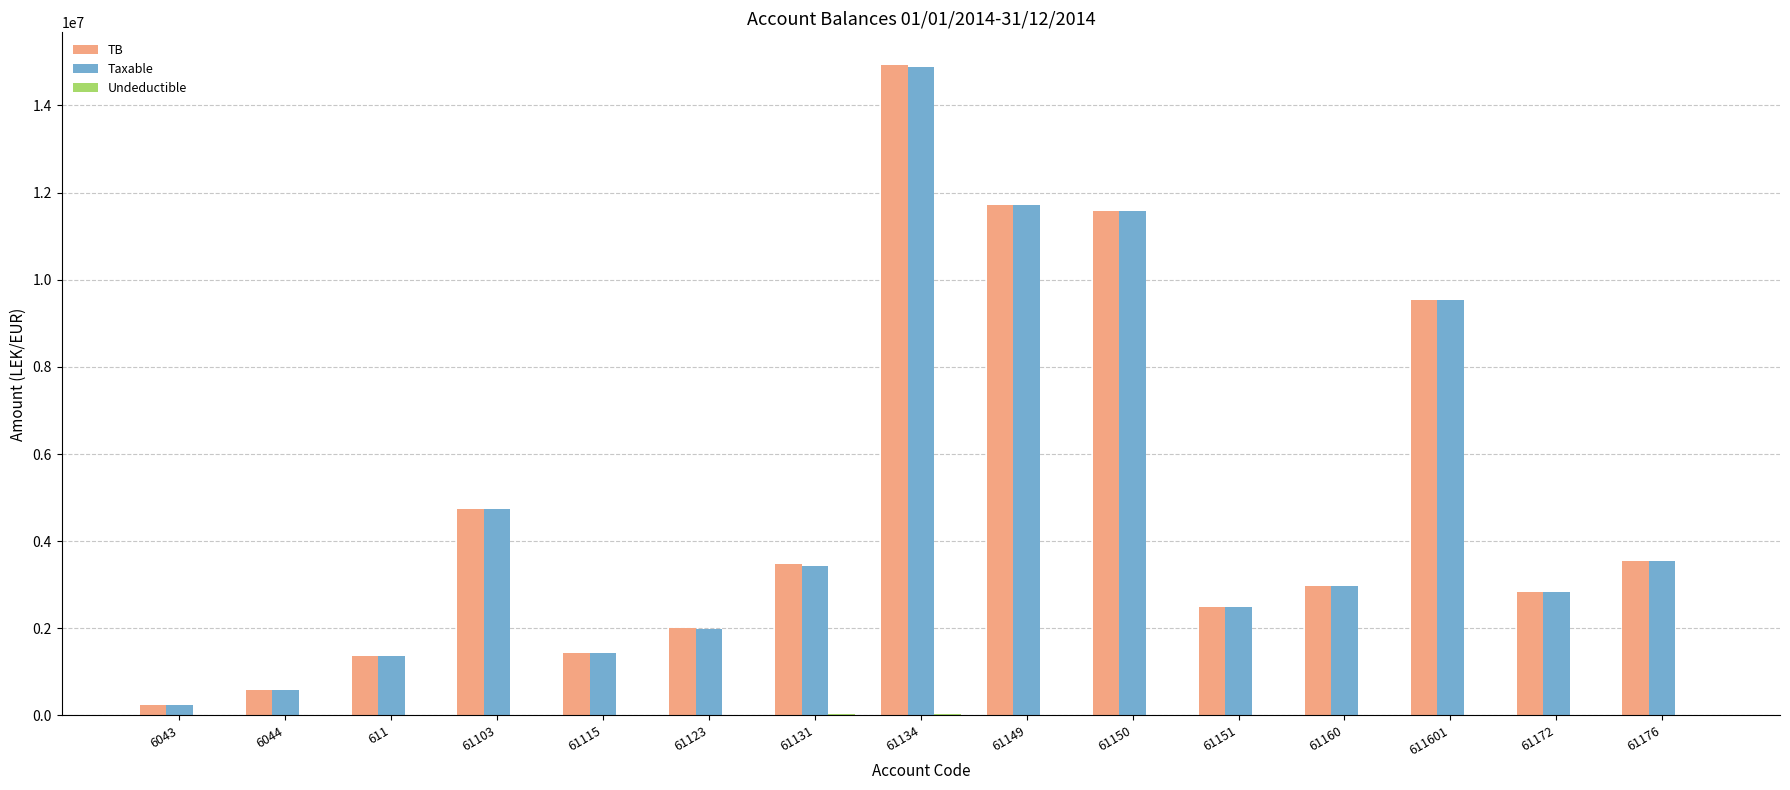

How many data points does each series have?

15